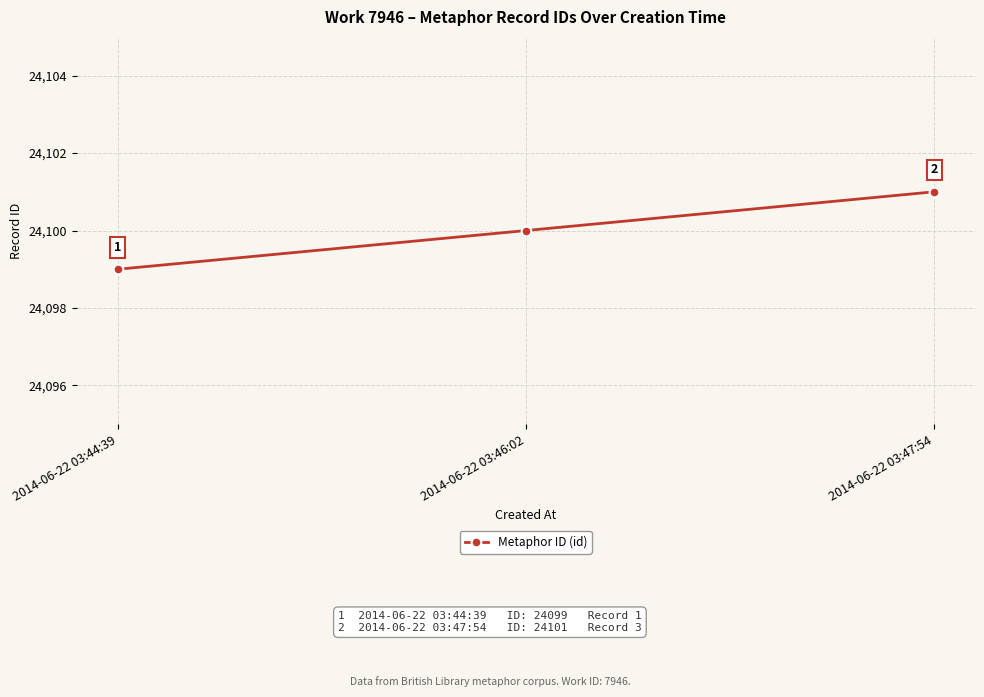

True or false: the data shows 24099 at 2014-06-22 03:44:39.

True